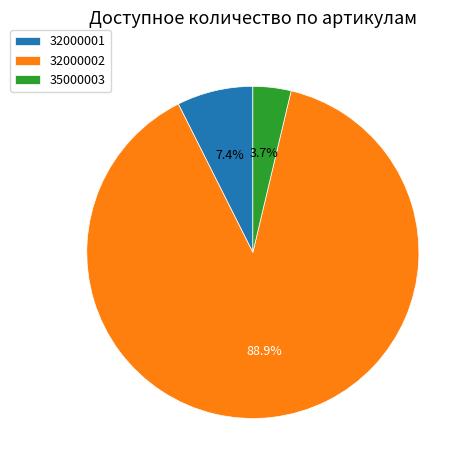

Which slice represents more than half of the pie?

32000002